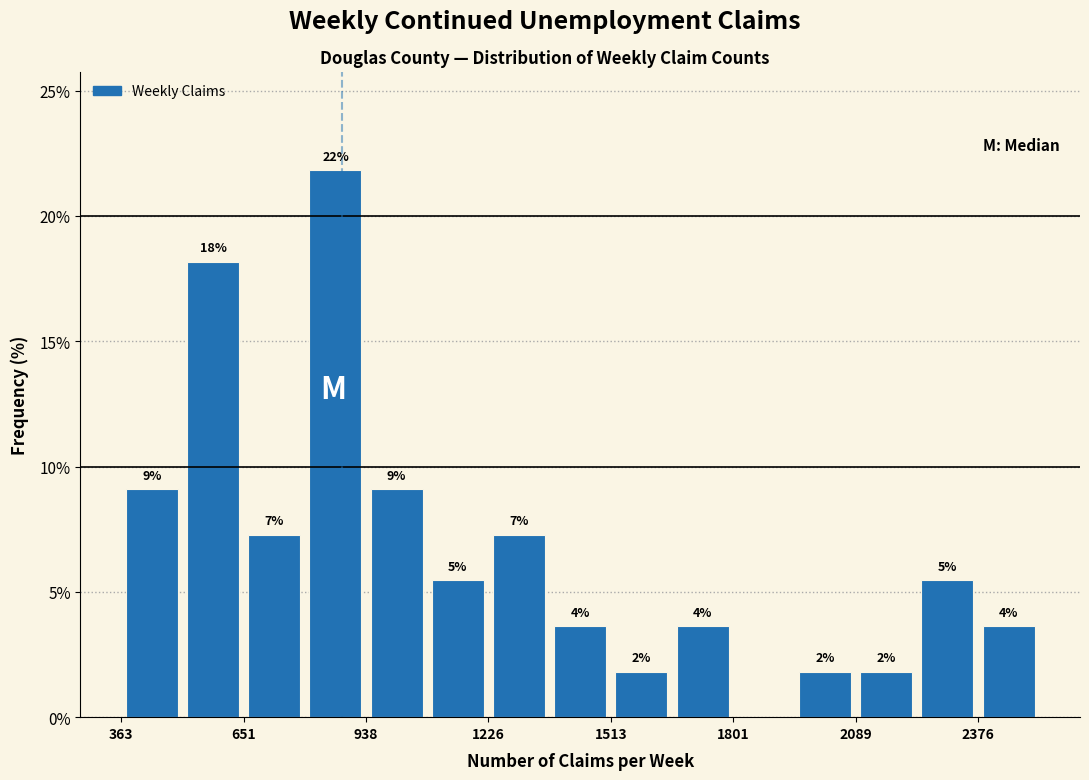

Around what value on the x-axis is the tallest bar? Give the approximate position of its centre, as read against the axis.

850